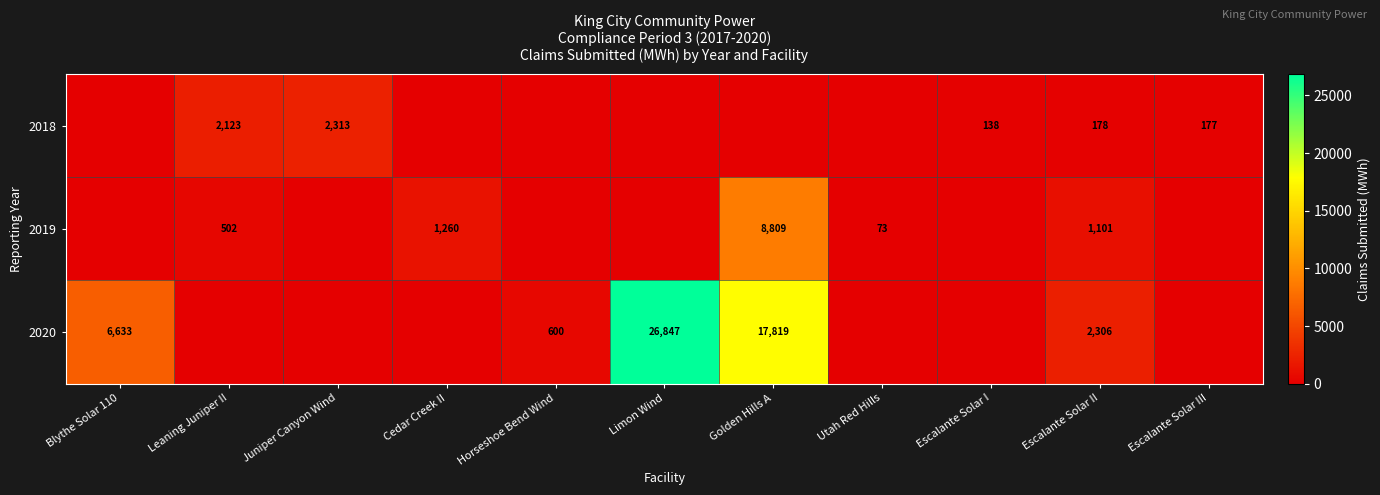

The value of 2020 at Blythe Solar 110 is 6633. True or false?

True